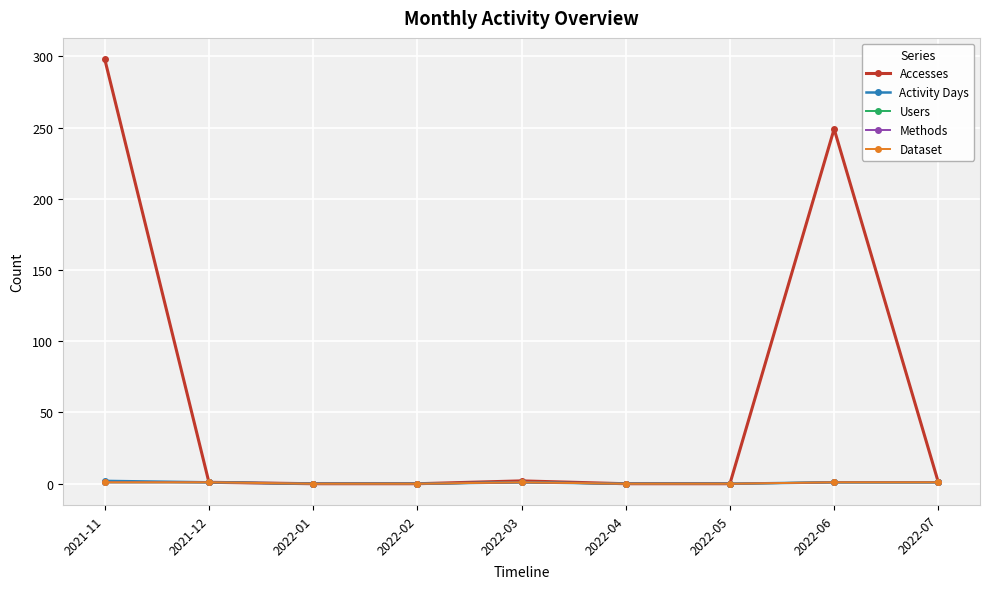

Does the chart have visible grid lines?

Yes